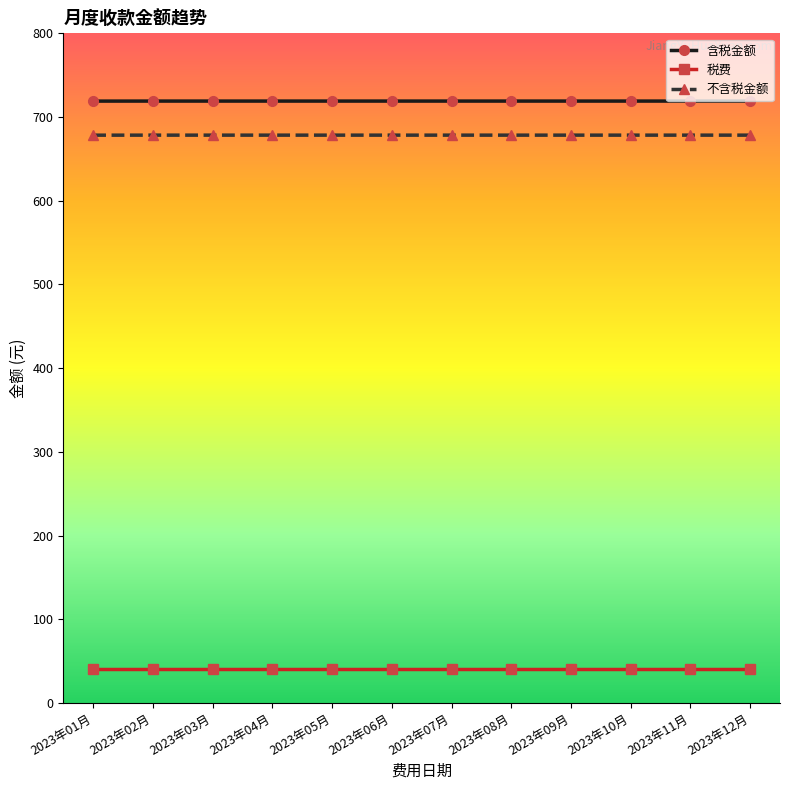

True or false: 含税金额 and 不含税金额 cross at least once.

False